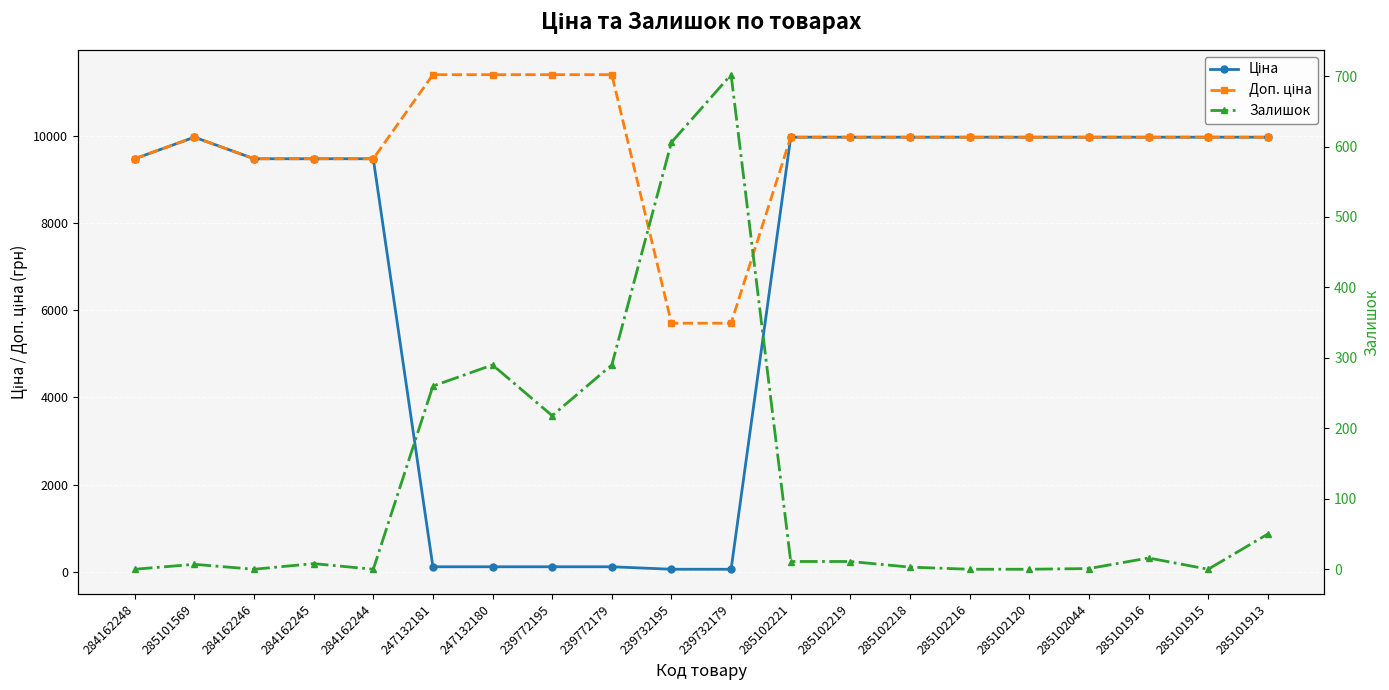

How many interior local peaks does the Доп. ціна series have?

1